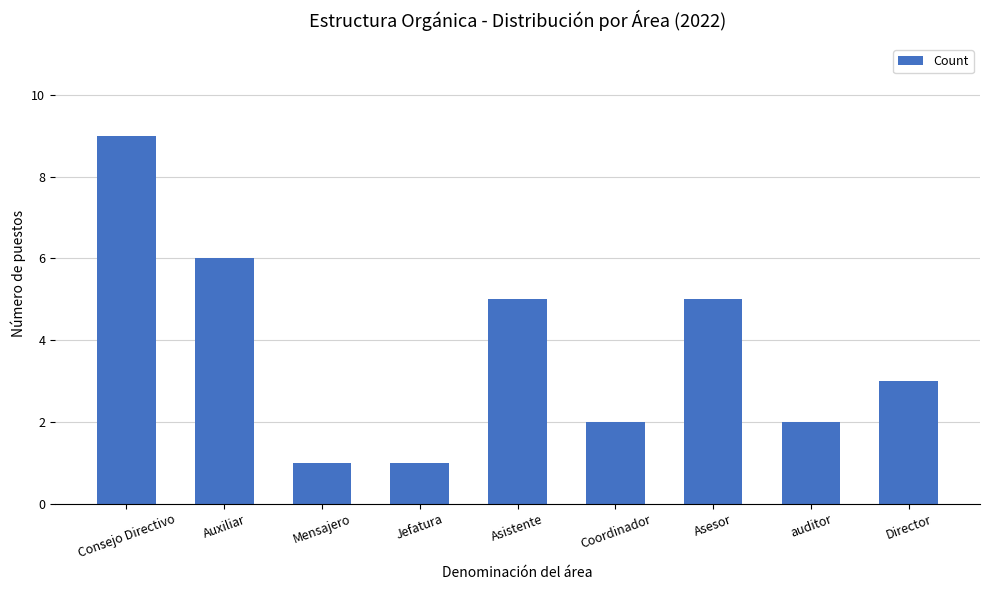

The chart shows a value of 2 at Auxiliar. True or false?

False